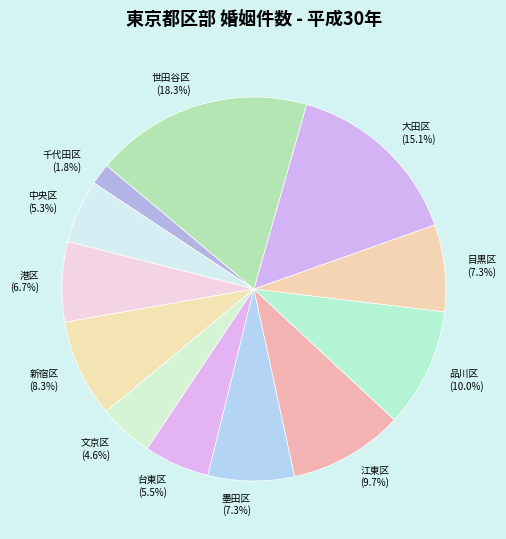

To the nearest percent, what is the difference between the 新宿区 and 台東区 slice percentages?

3%